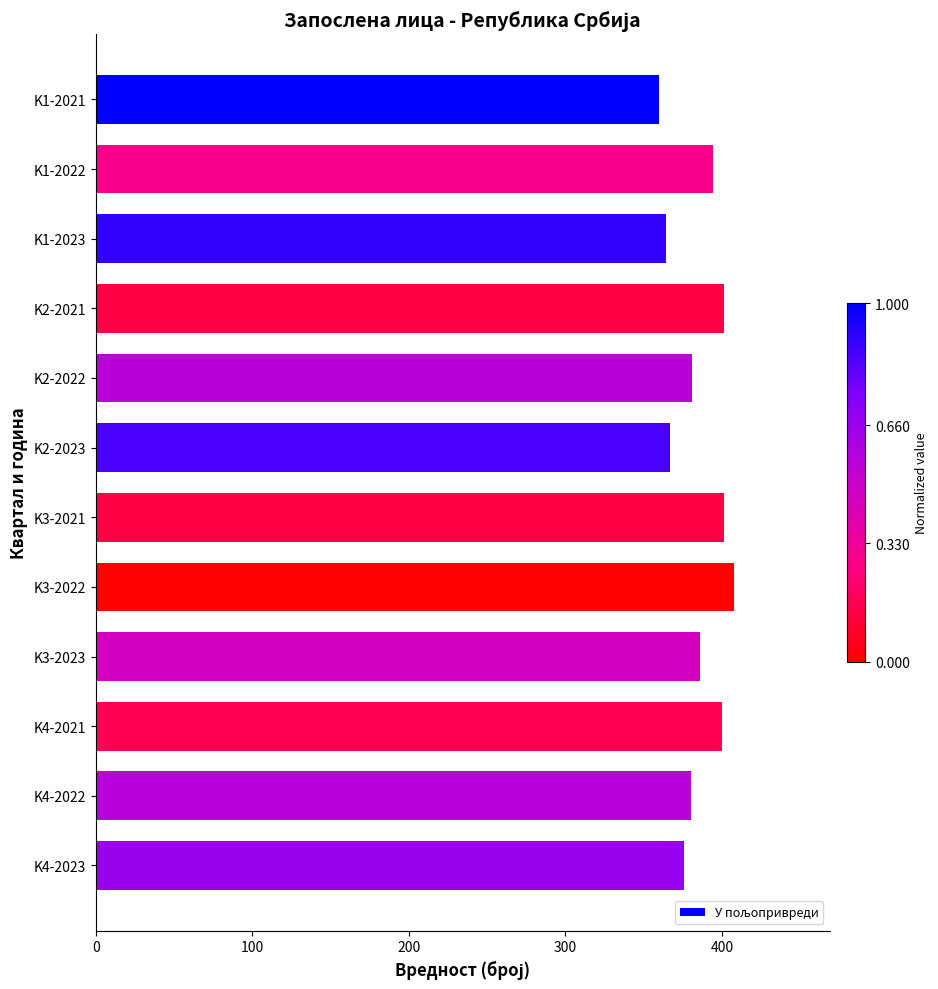

The value at K3-2023 is 385.6. True or false?

True